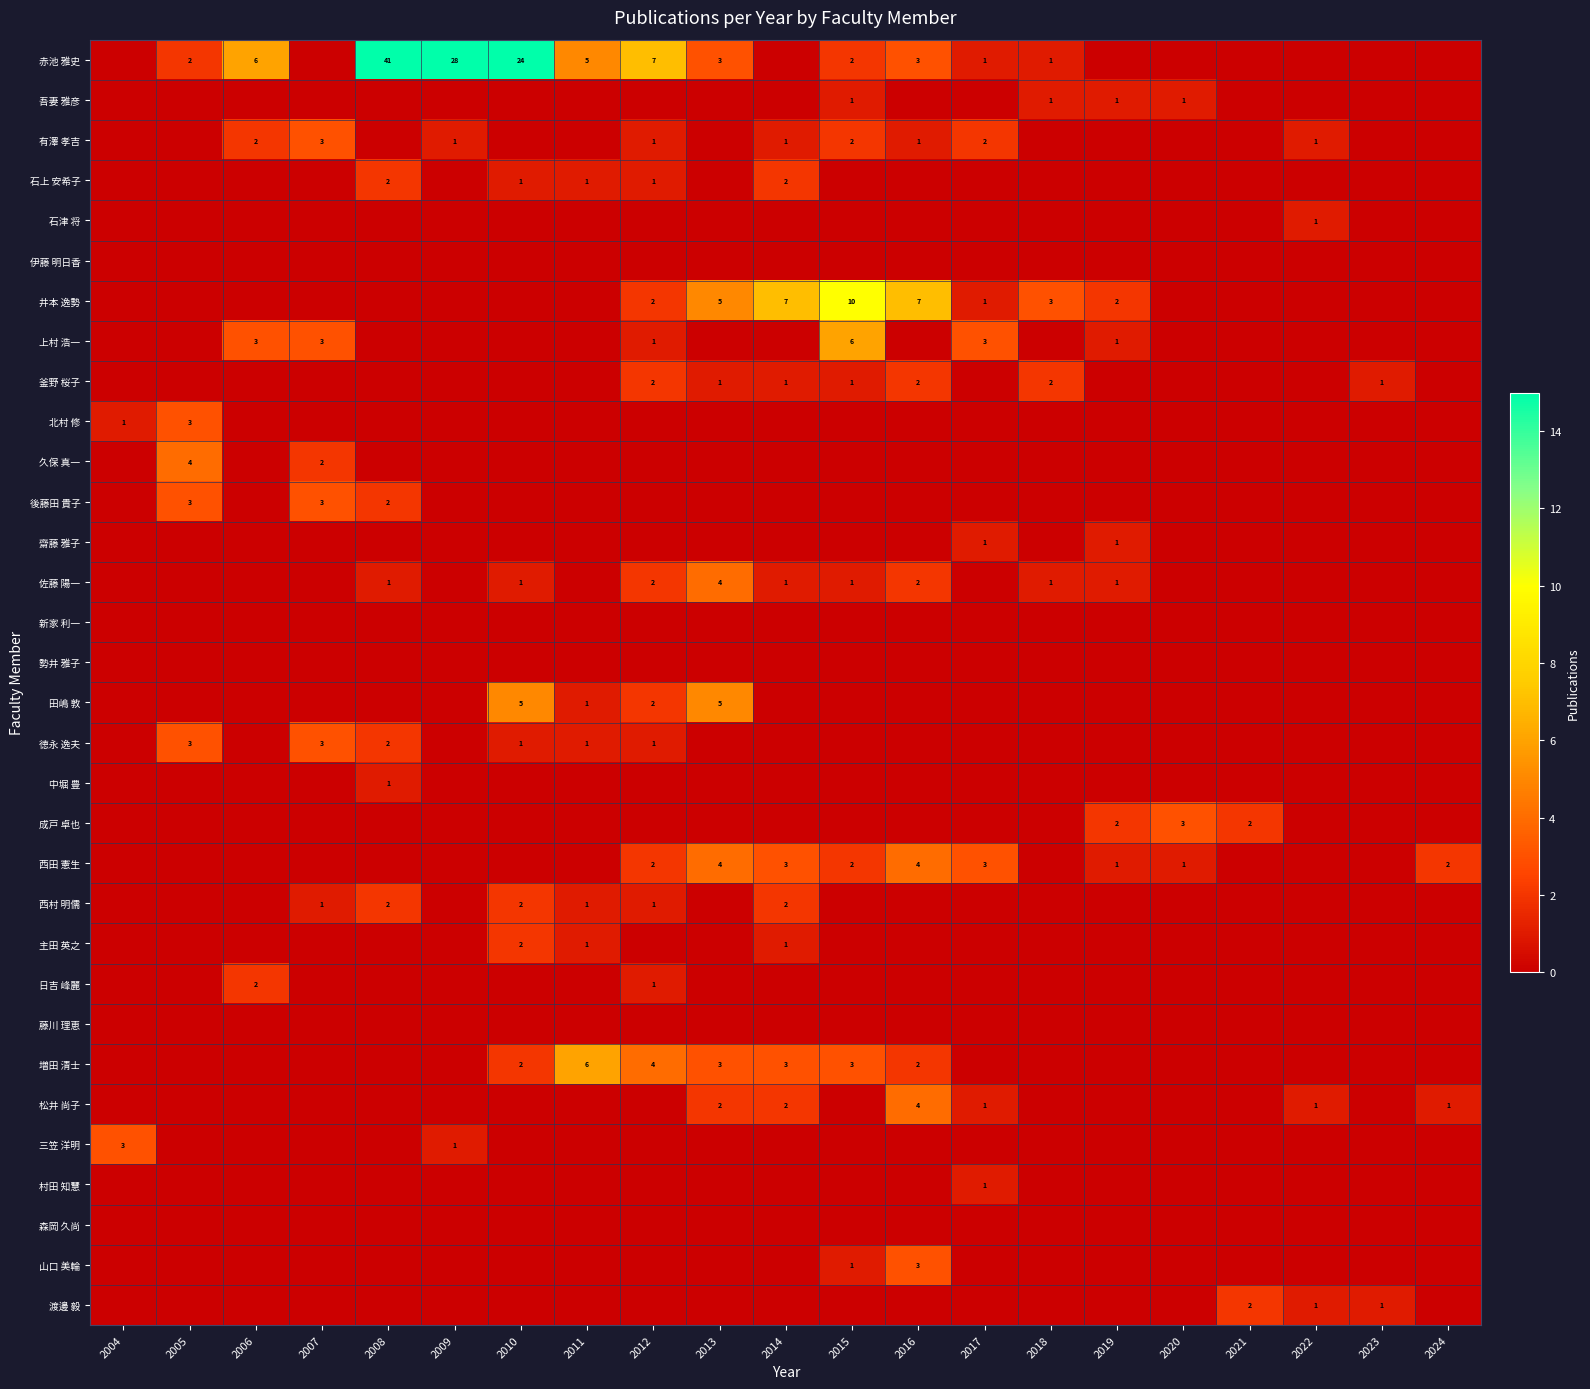

The 井本 逸勢 series shows 3 at 2018. True or false?

True